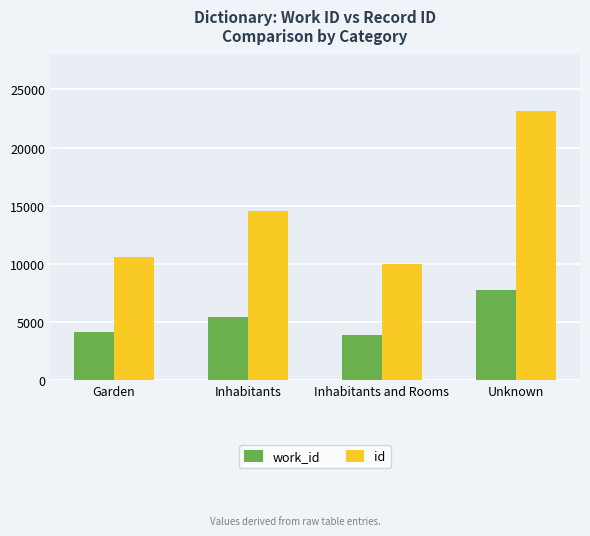

What is the spread (max minus min) of values at Garden?

6480